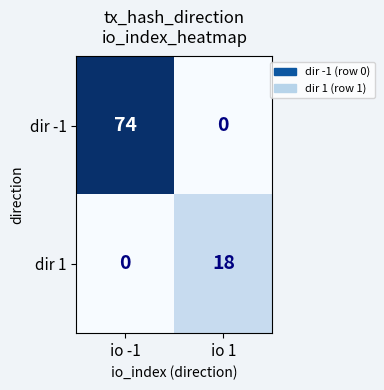

Count the number of data series in this chart.

2